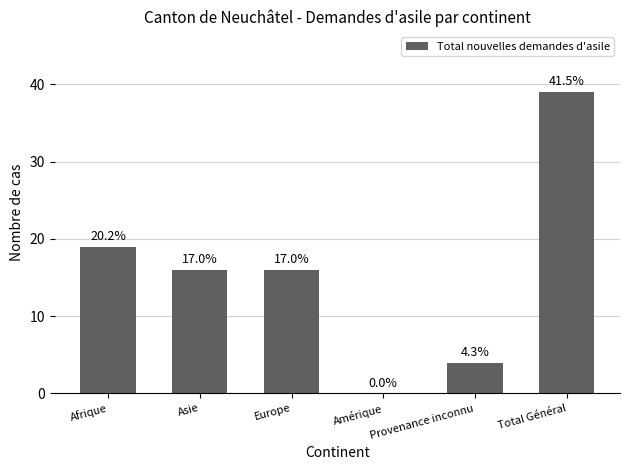

What position from the left is Total Général?

6